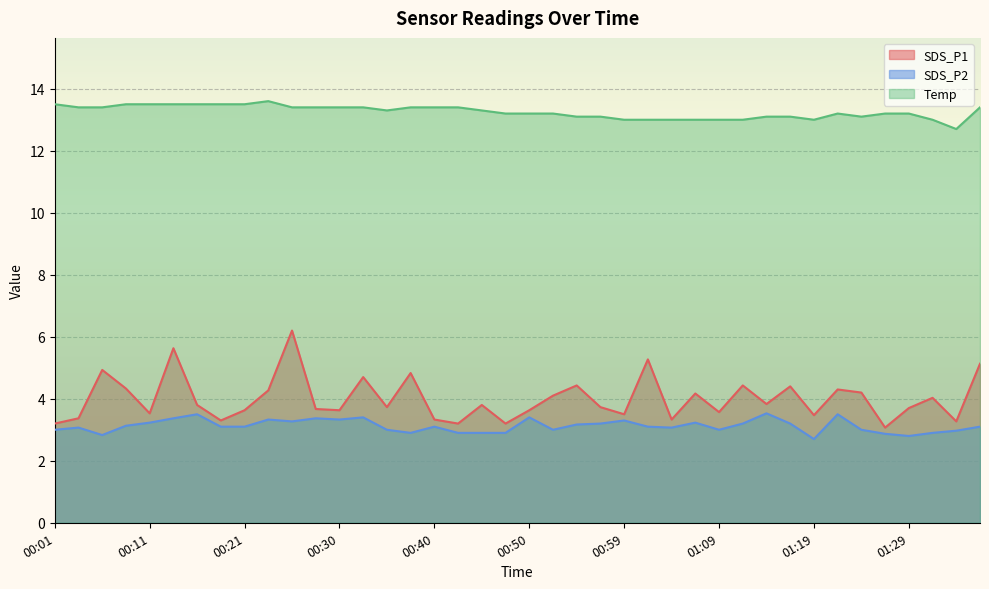

List the labels in order of SDS_P2 value, smallest first.

01:19, 01:29, 00:06, 01:26, 00:38, 00:42, 00:45, 00:47, 01:31, 01:34, 00:01, 00:35, 00:52, 01:09, 01:24, 00:03, 01:04, 00:18, 00:21, 00:40, 01:02, 01:36, 00:08, 00:55, 00:57, 01:12, 01:17, 00:11, 01:07, 00:25, 00:59, 00:23, 00:30, 00:13, 00:28, 00:33, 00:50, 00:16, 01:21, 01:14